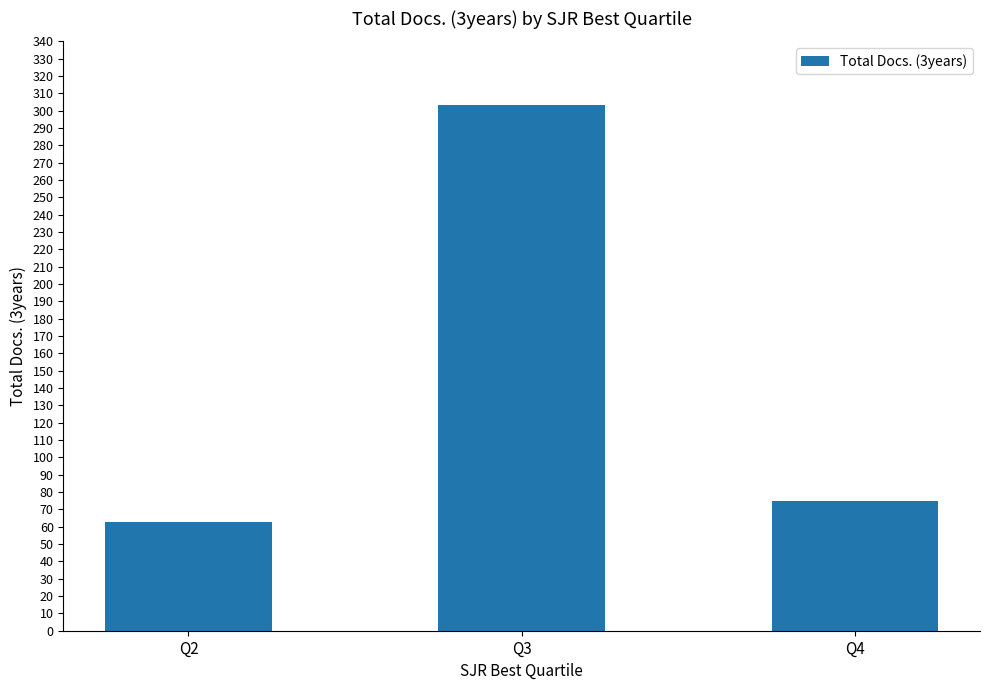

What is the change in value from Q3 to Q4?

-228